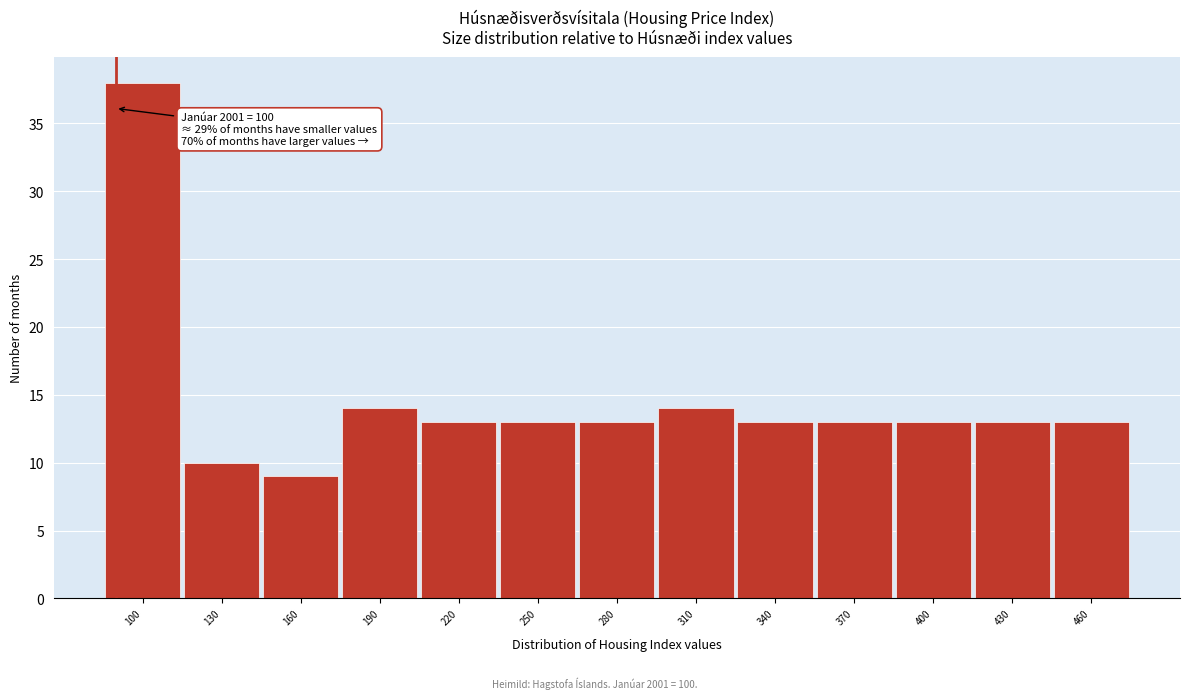

Reading left to right, transcribe all the data shown in this chart.

38	10	9	14	13	13	13	14	13	13	13	13	13